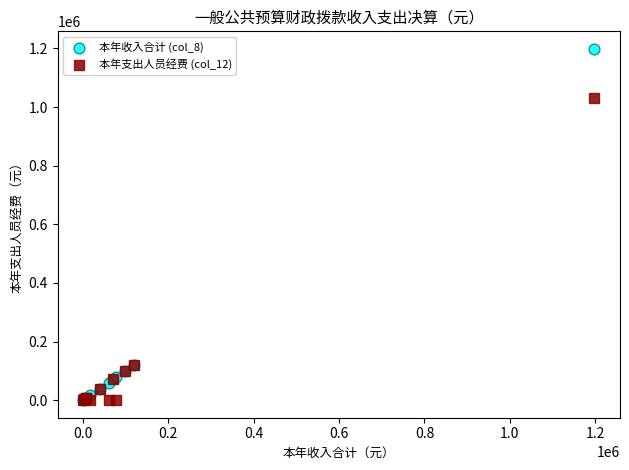

Which series has the largest Y range (max minus min)?

本年收入合计 (col_8)